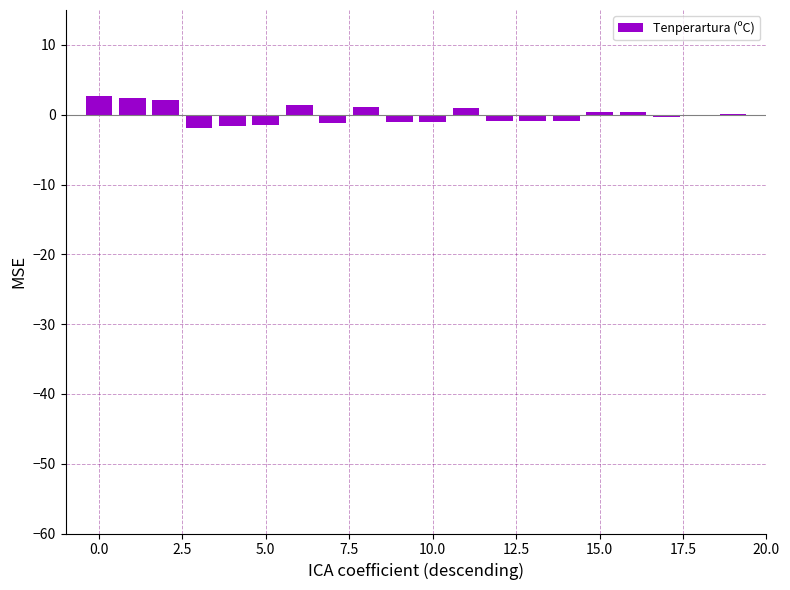

What is the maximum value shown in the chart?

2.7